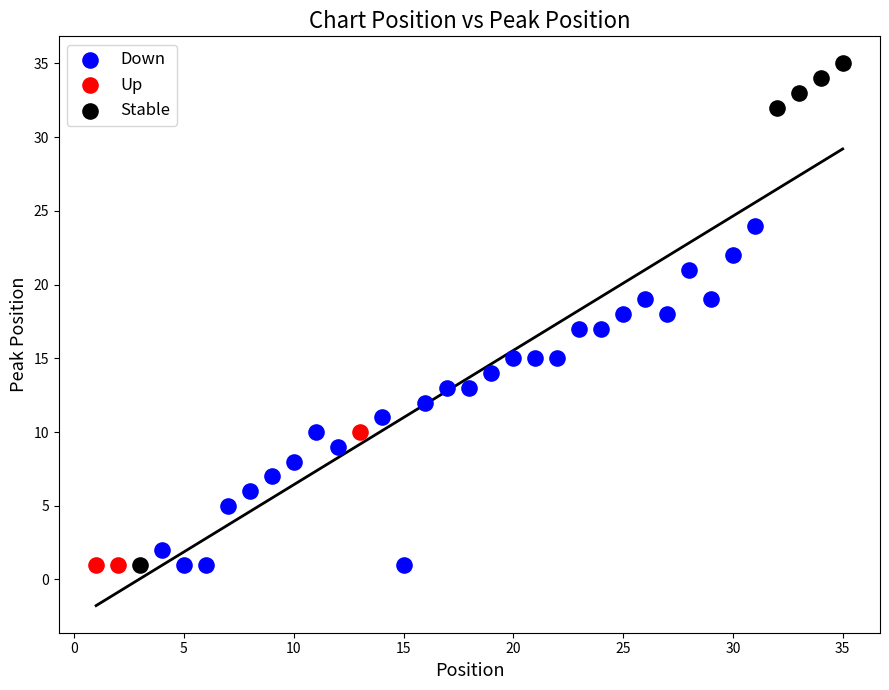

What are all the series names shown in the legend?

Down, Up, Stable